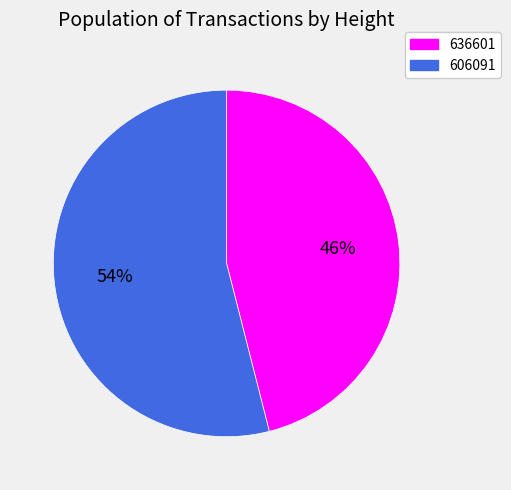

Combined, do 606091 and 636601 account for over 50%?

Yes